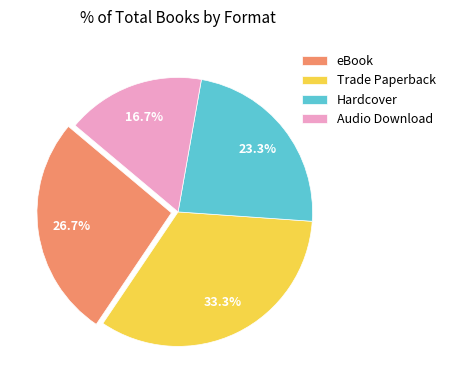

To the nearest percent, what is the average slice percentage?

25%